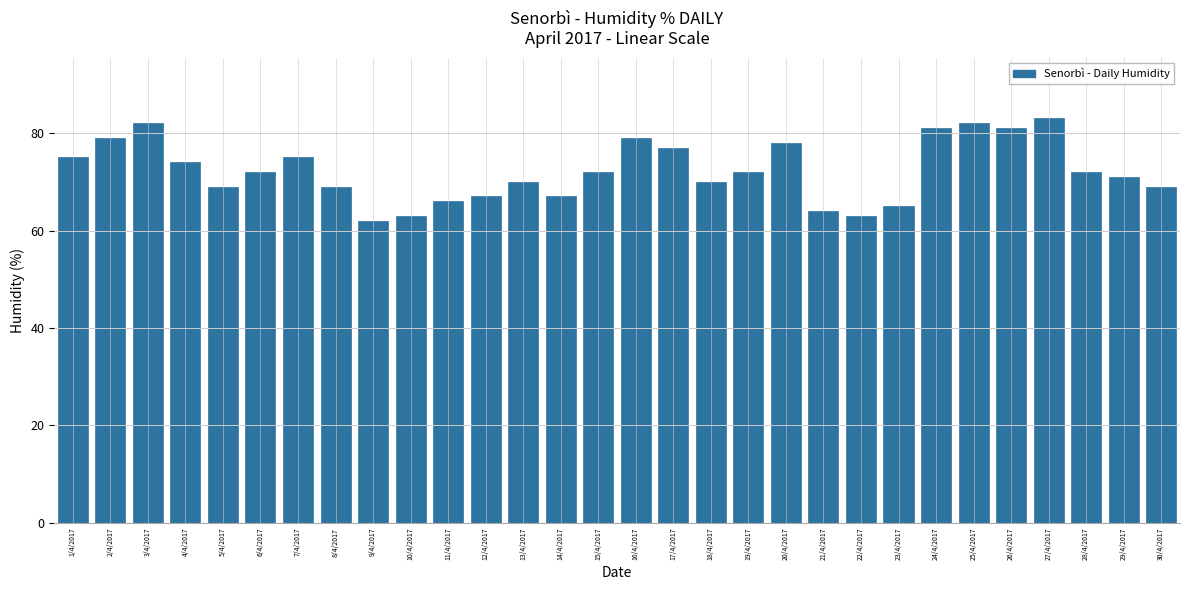

Reading right to left, what are all the values shown in this chart?

69	71	72	83	81	82	81	65	63	64	78	72	70	77	79	72	67	70	67	66	63	62	69	75	72	69	74	82	79	75